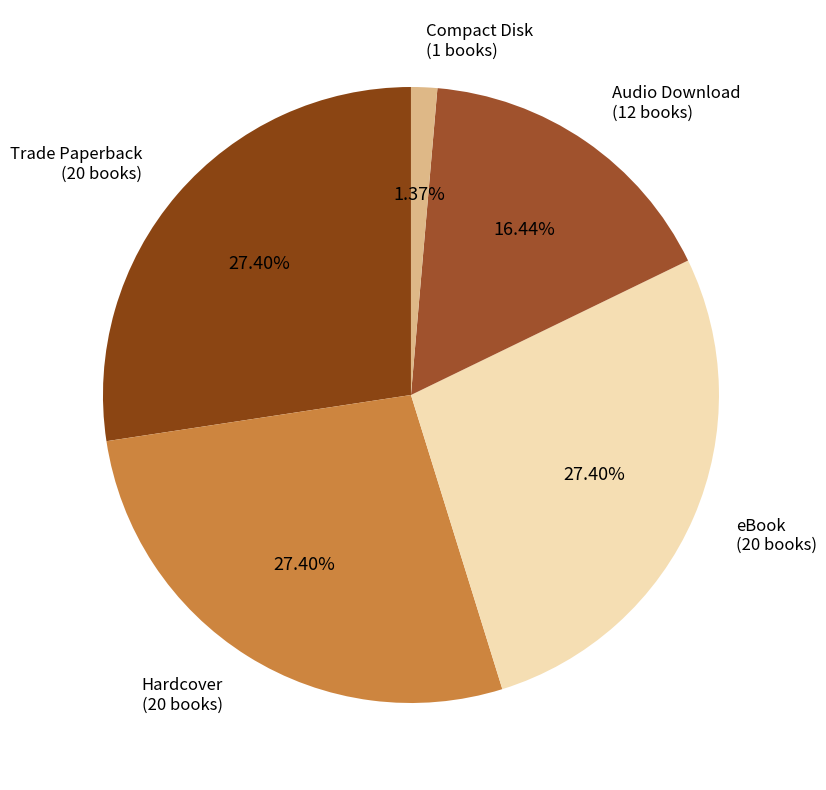

To the nearest percent, what portion does eBook represent?

27%